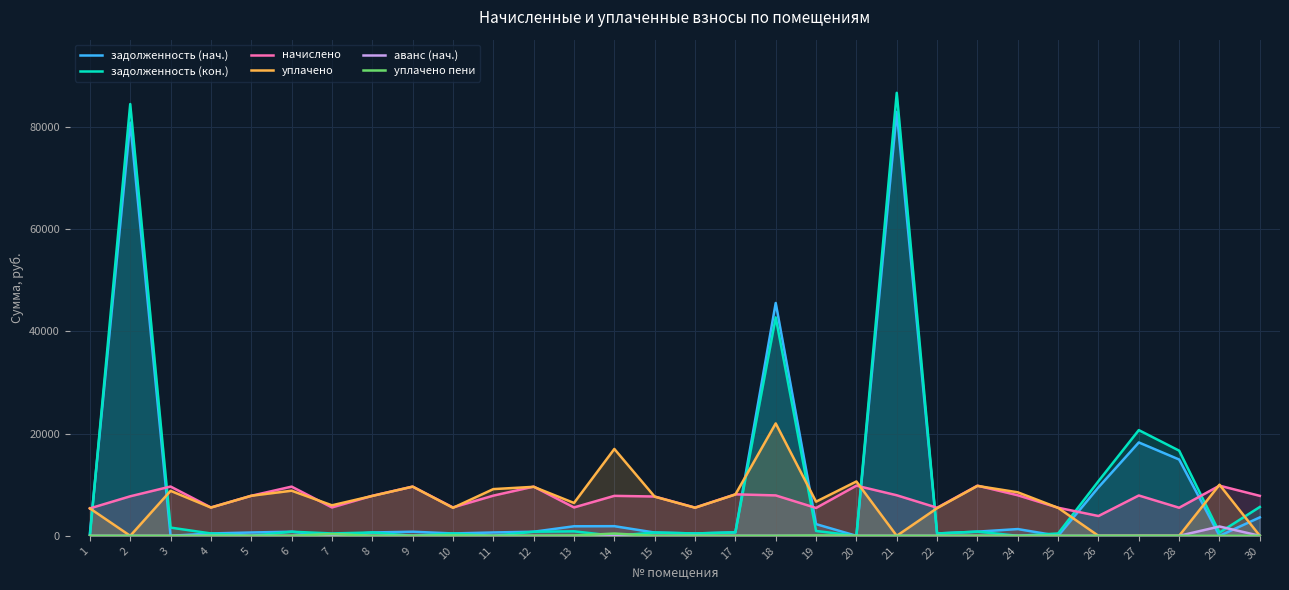

What is the difference between the second highest and minimum values in the задолженность (кон.) series?

84518.1